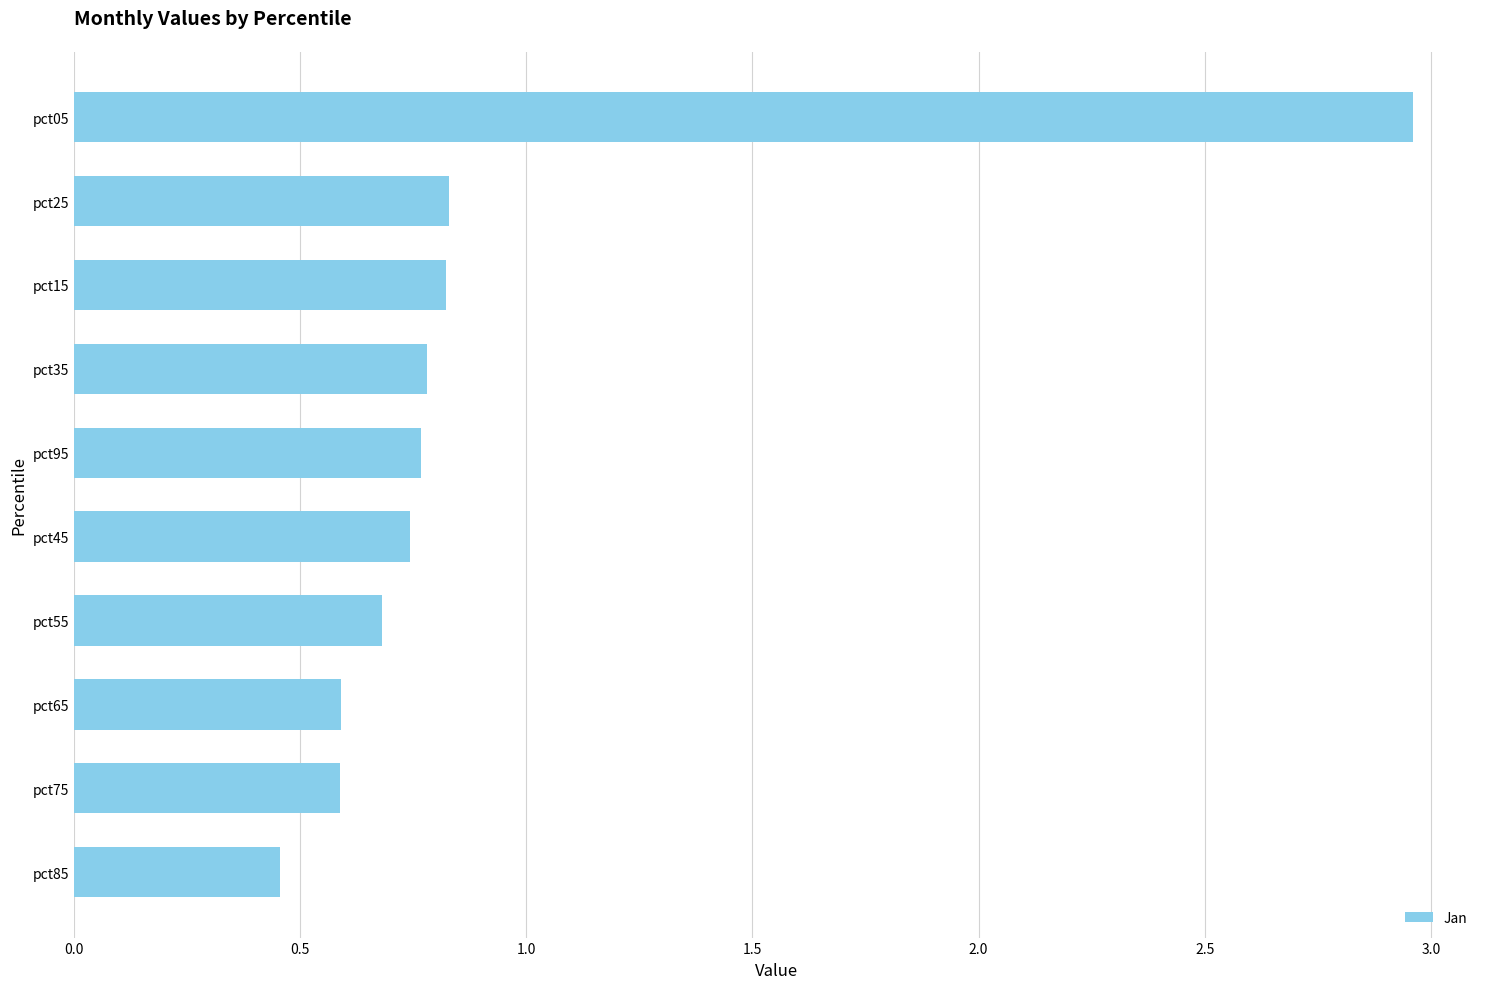

What is the difference between the maximum and minimum values?

2.5